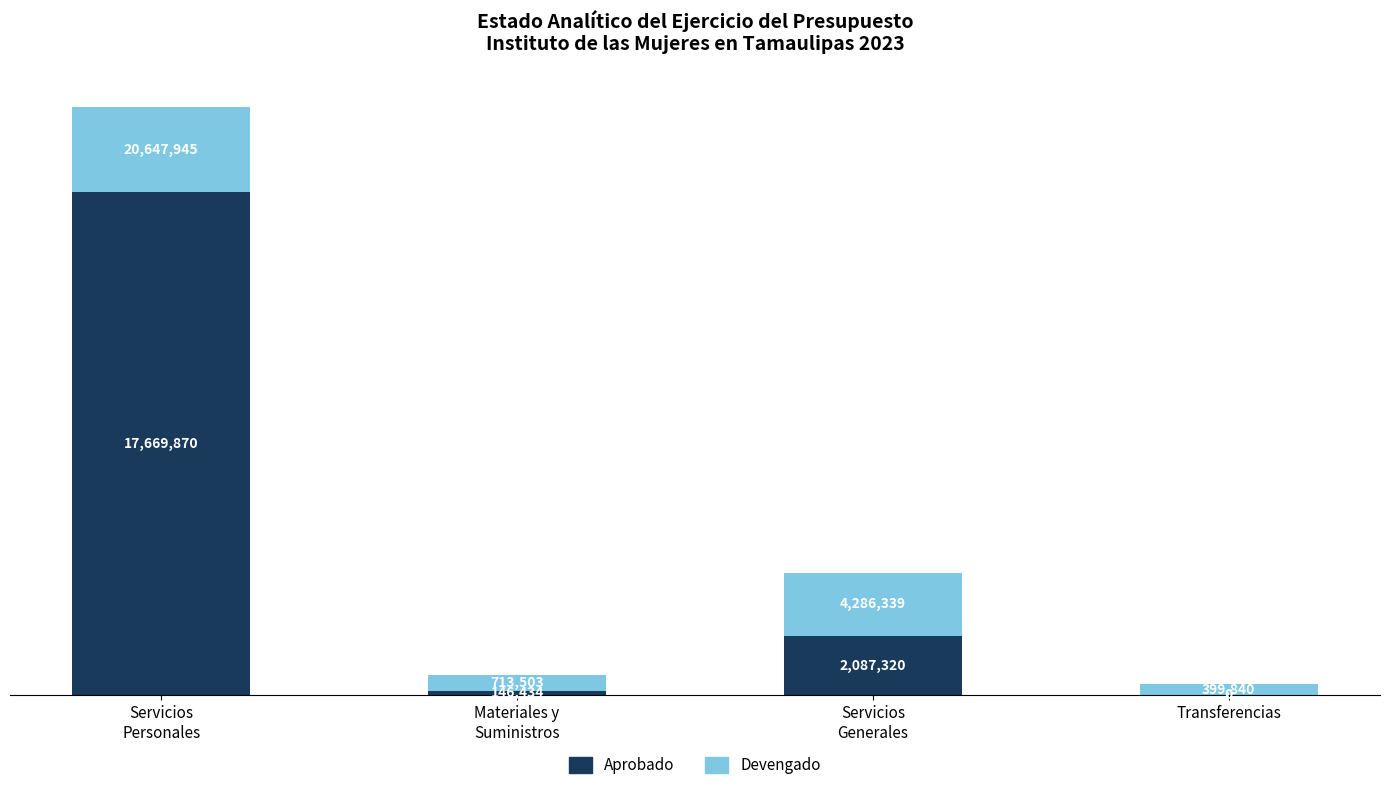

At which label does Aprobado first exceed 2087320?

Servicios
Personales